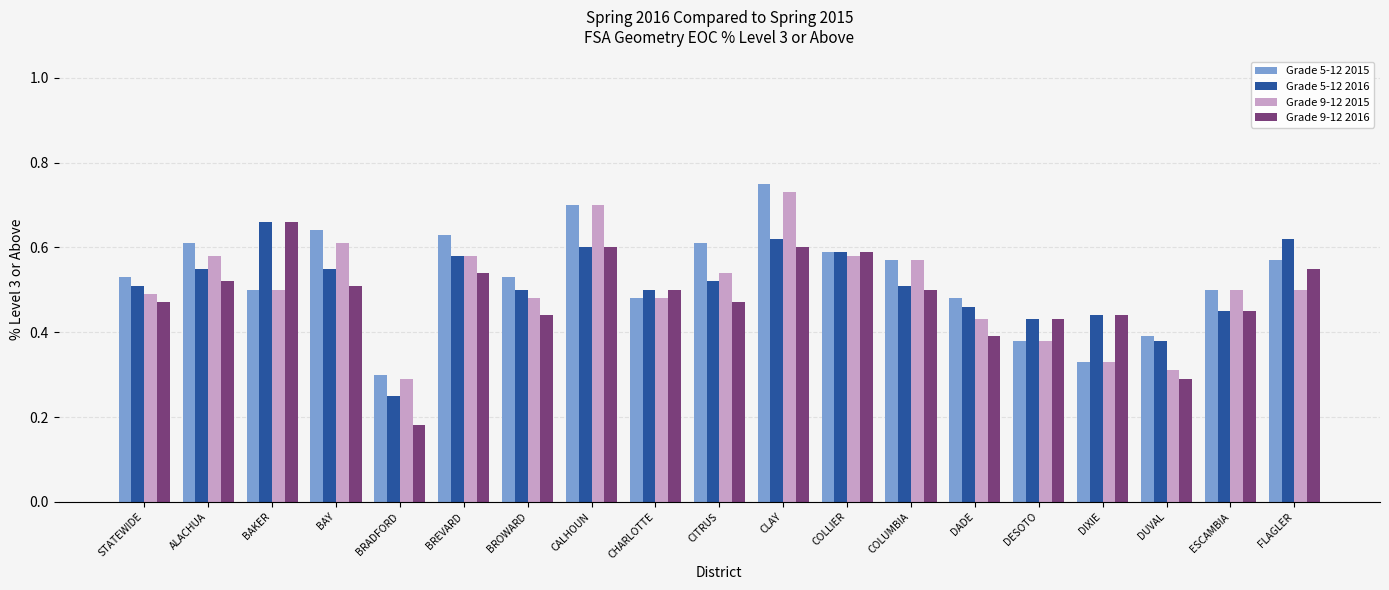

At how many categories does at least one series exceed 0?

19